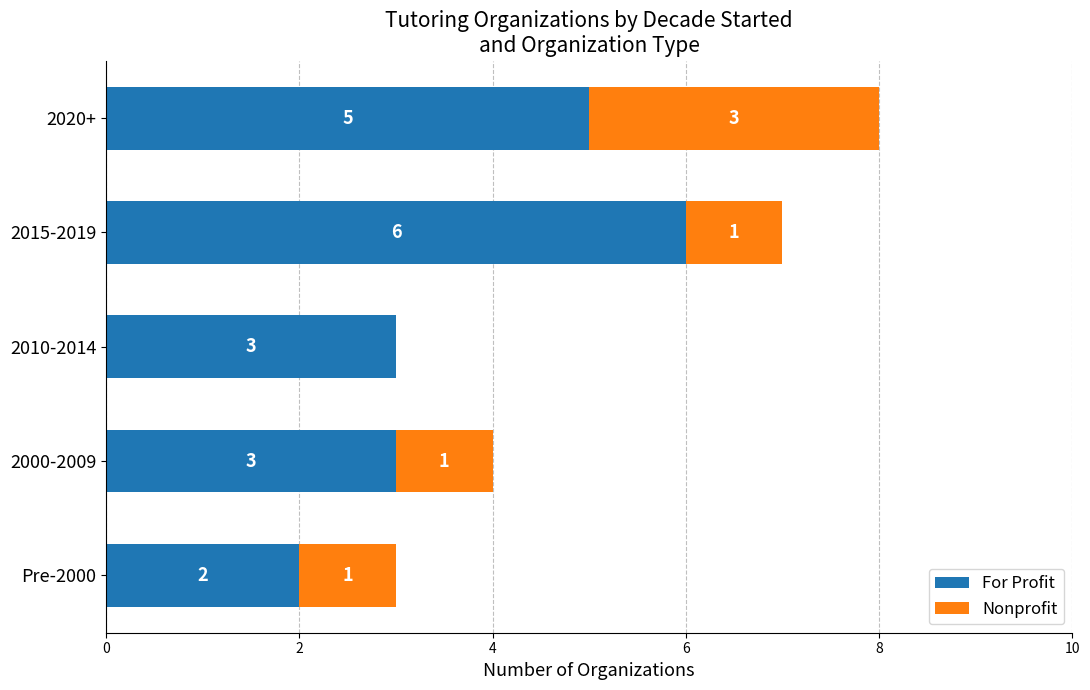

How many For Profit values are between 3 and 5?

3